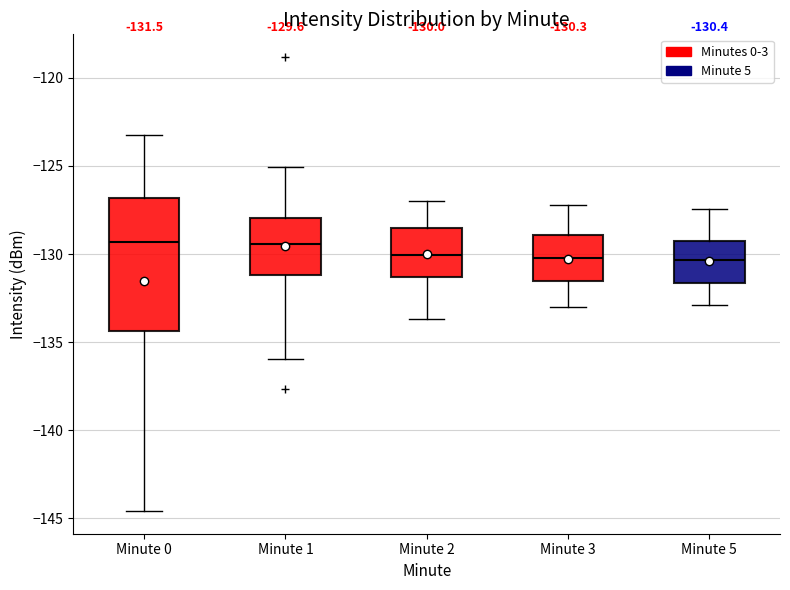

Which box is the tallest, from its lower edge to its upper edge?

Minute 0